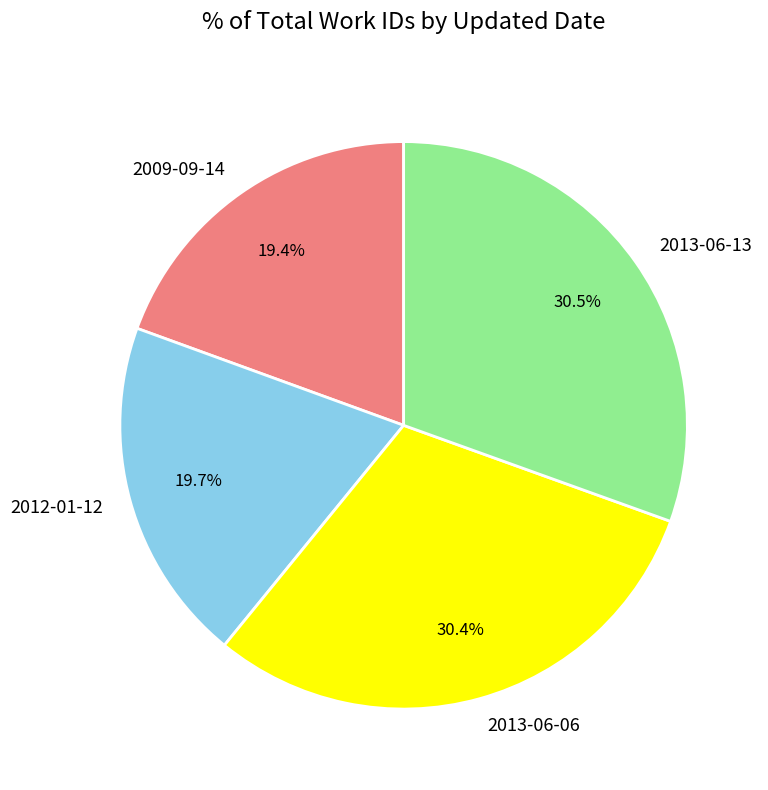

What is the ratio of the value at 2009-09-14 to the value at 2012-01-12?

1.0